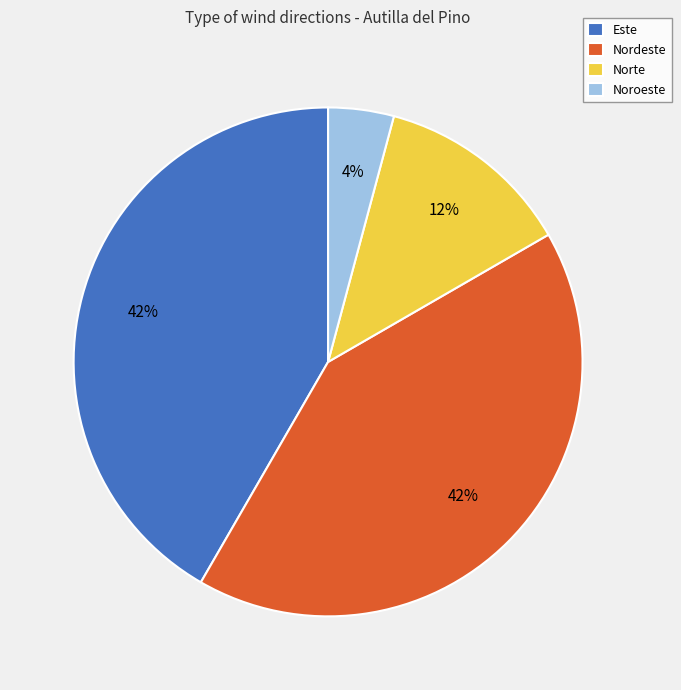

To the nearest percent, what percentage of the pie is Norte?

13%